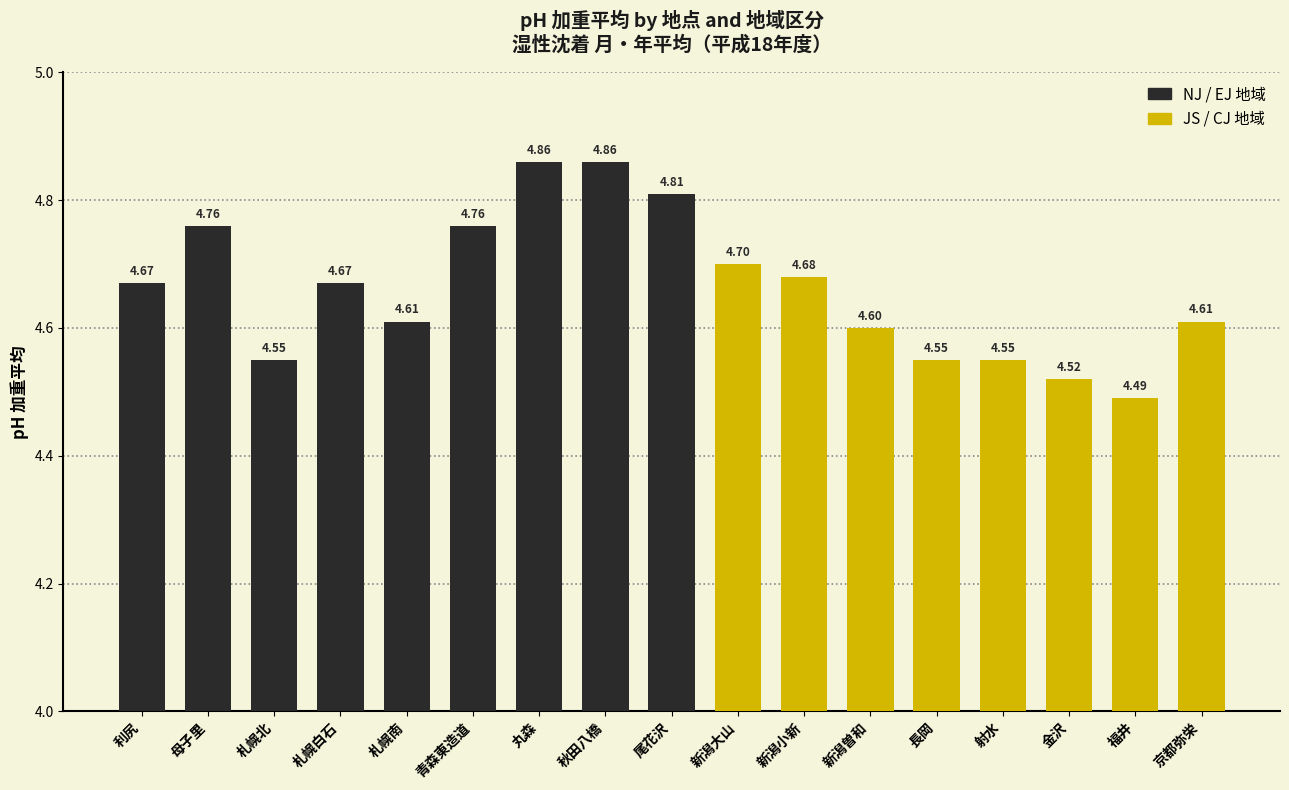

Count the number of data series in this chart.

1